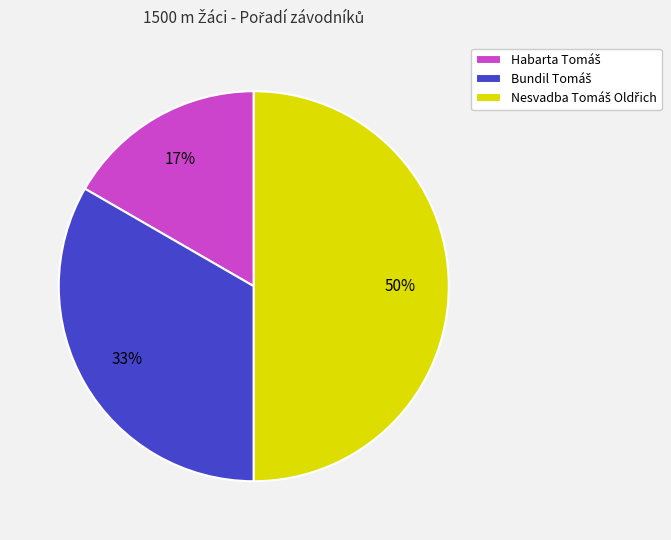

How many slices are in this pie chart?

3